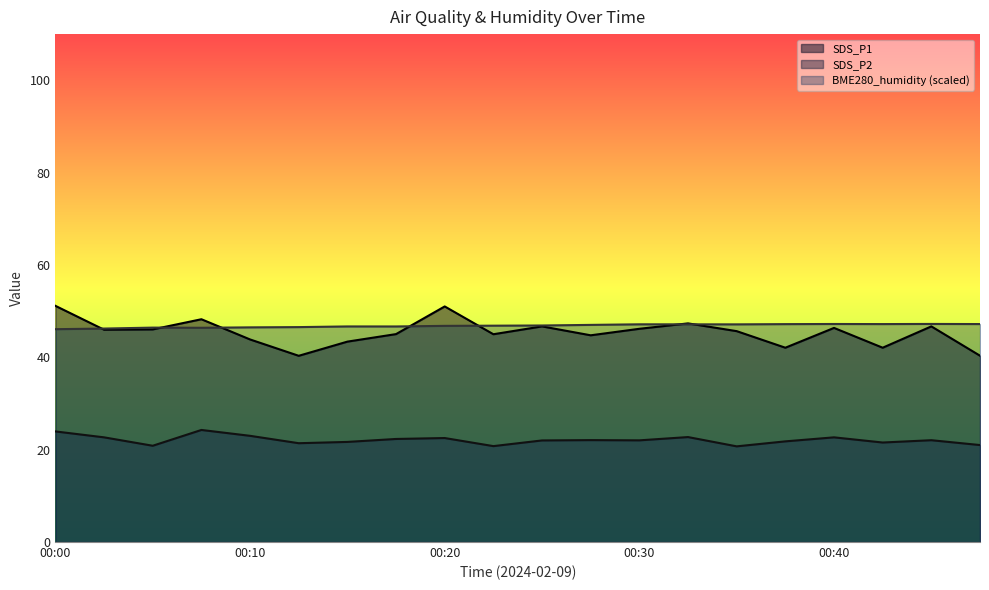

What is the total value across all series at 00:42?

110.8